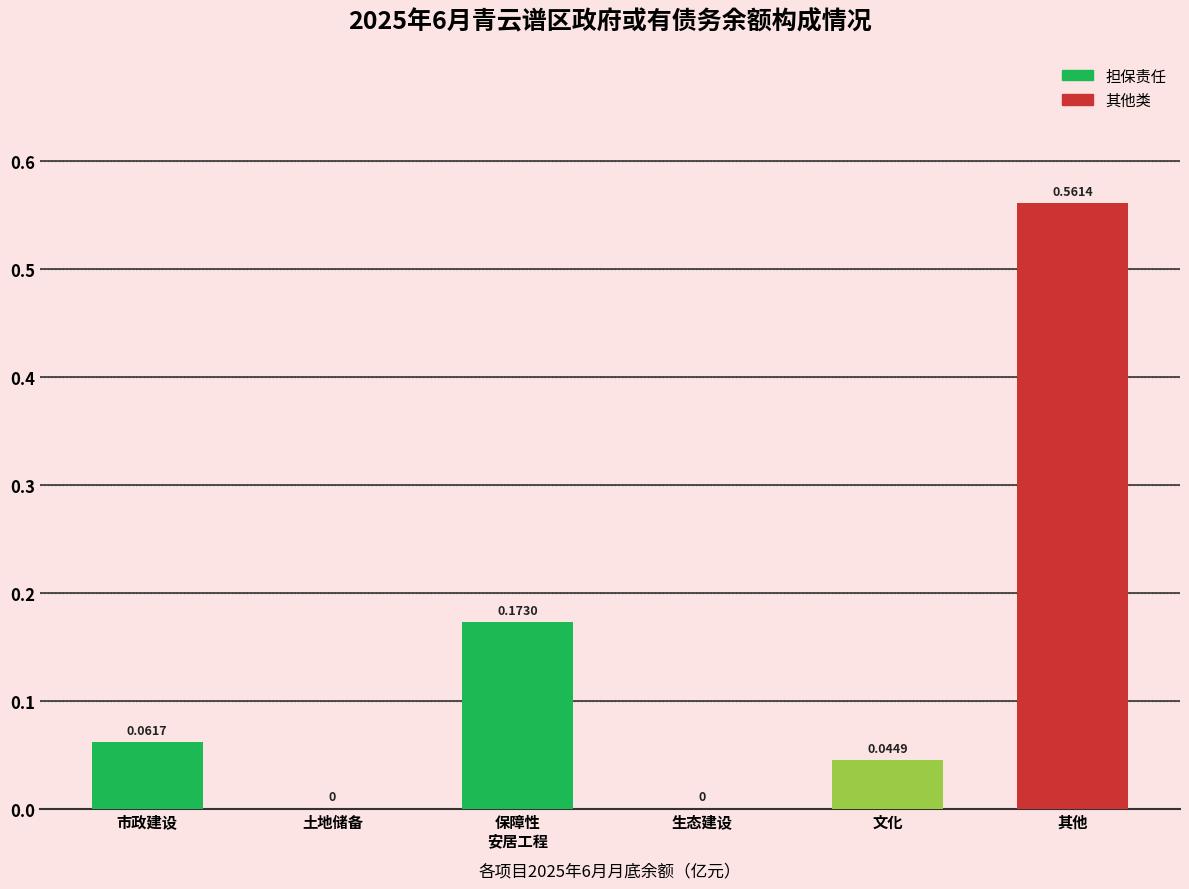

What is the change in value from 市政建设 to 其他?

+0.5